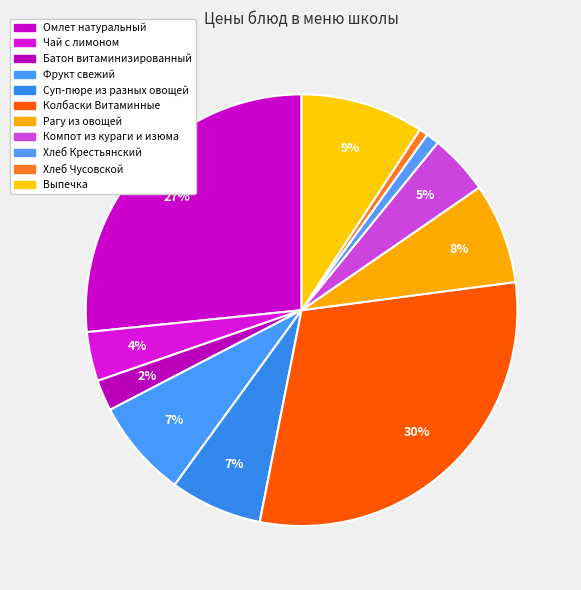

Count the number of slices in the pie.

11